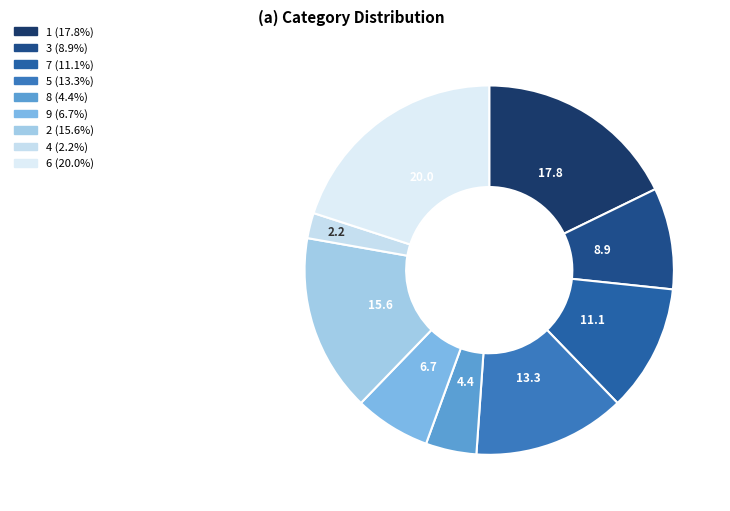

Count the number of slices in the pie.

9